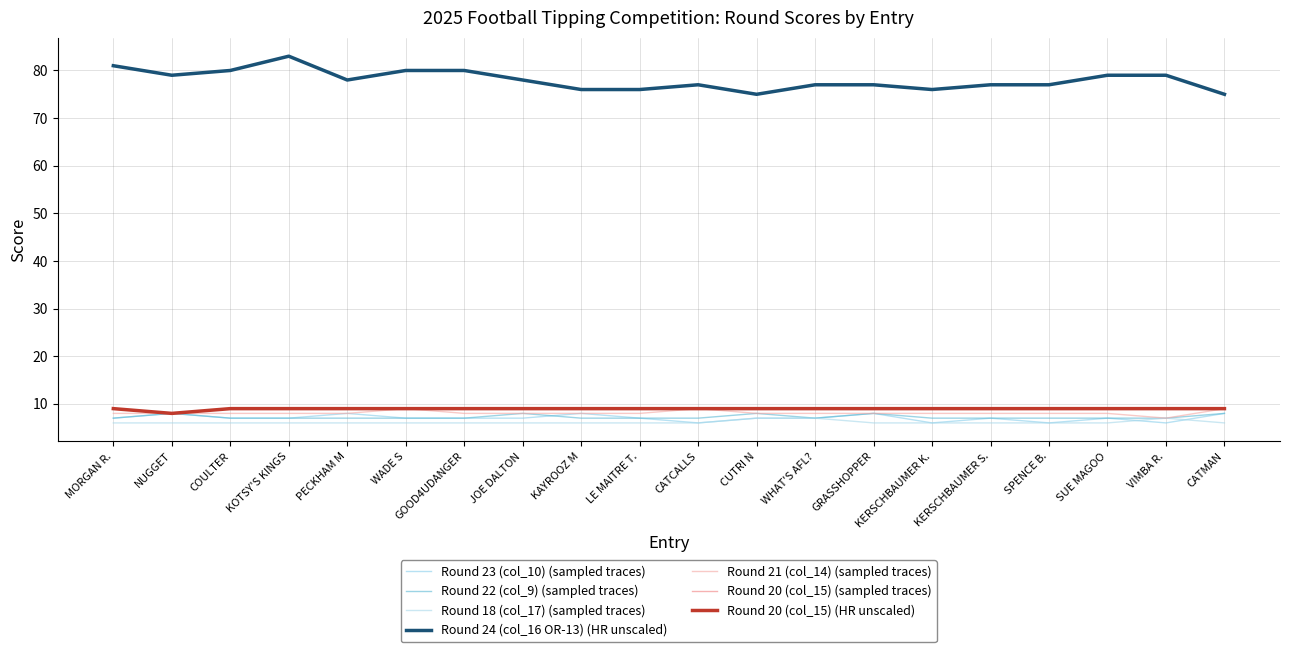

Which has a higher value, CATCALLS or PECKHAM M?

PECKHAM M